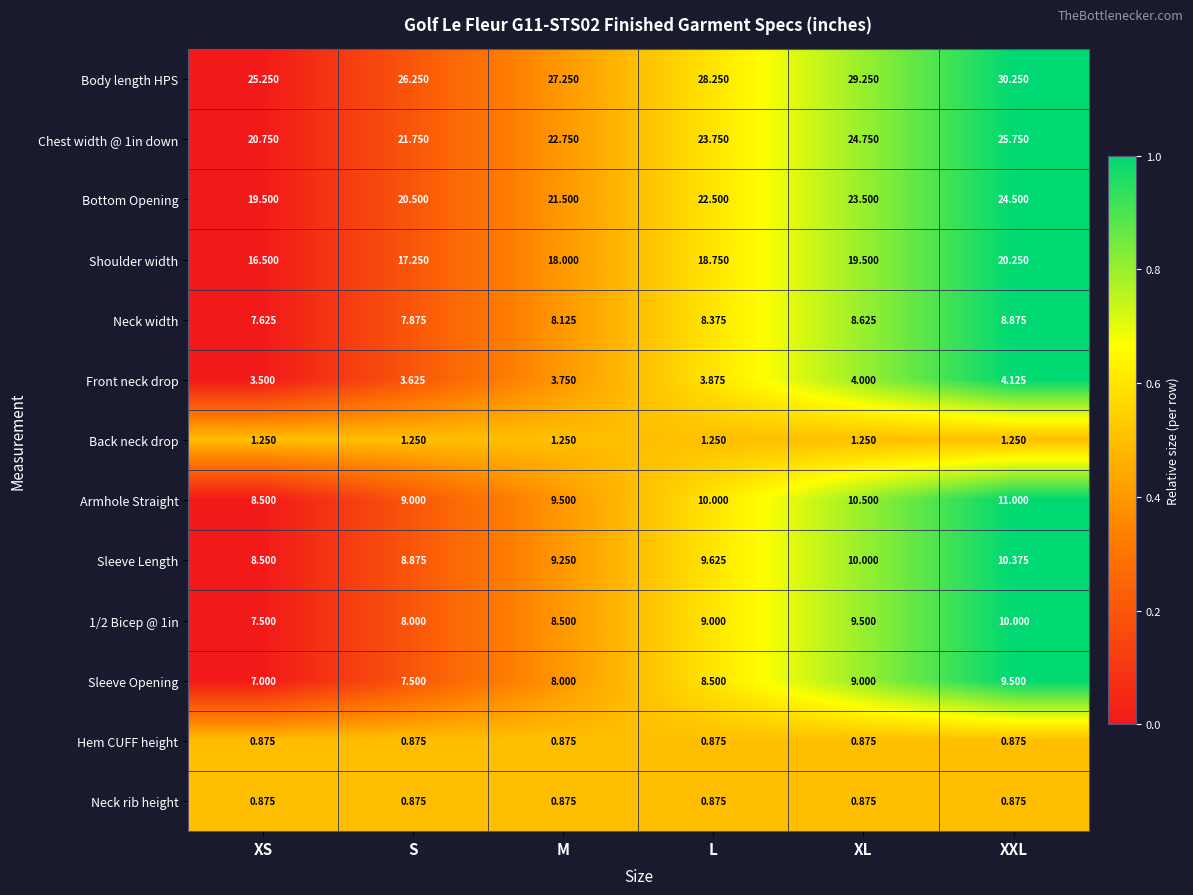

Rank the categories by Neck width value from lowest to highest.

XS, S, M, L, XL, XXL